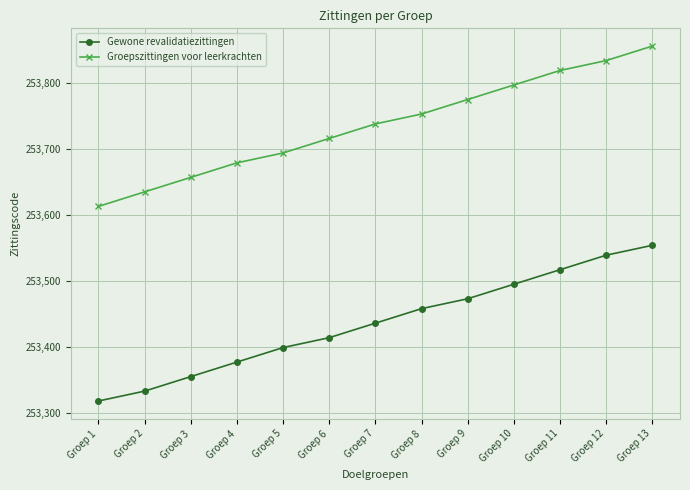

Rank the categories by Groepszittingen voor leerkrachten value from highest to lowest.

Groep 13, Groep 12, Groep 11, Groep 10, Groep 9, Groep 8, Groep 7, Groep 6, Groep 5, Groep 4, Groep 3, Groep 2, Groep 1